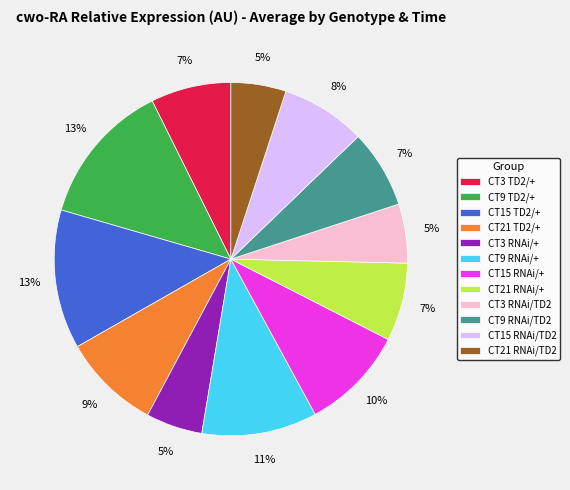

Does any single category account for the majority?

No